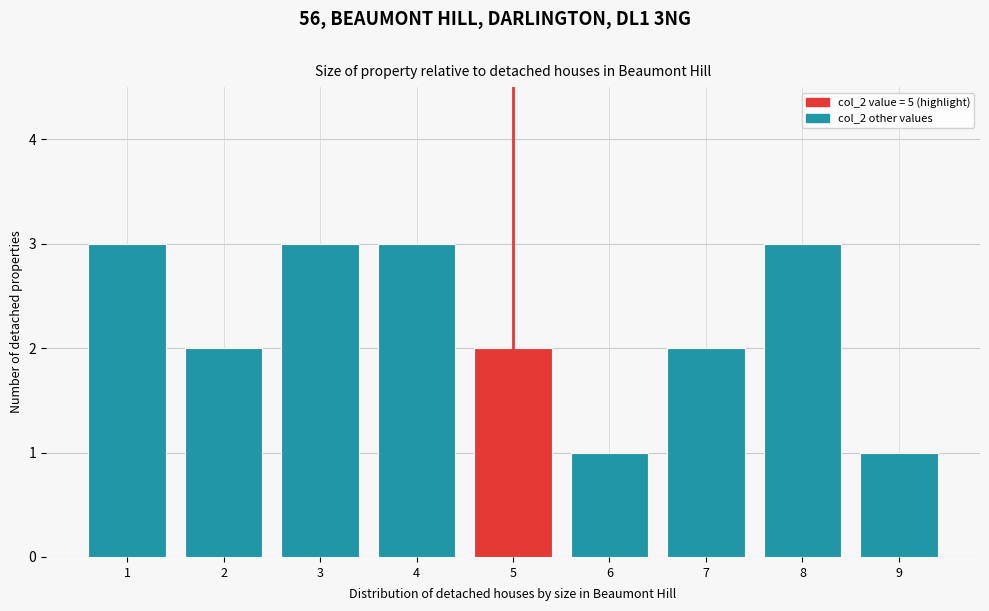

Reading left to right, list every bar in this chart as the range it spans on the x-axis followed by its height. The values are not printed on the chart, so give them approximately, as read against the axis.

0.5 to 1.5: 3
1.5 to 2.5: 2
2.5 to 3.5: 3
3.5 to 4.5: 3
4.5 to 5.5: 2
5.5 to 6.5: 1
6.5 to 7.5: 2
7.5 to 8.5: 3
8.5 to 9.5: 1